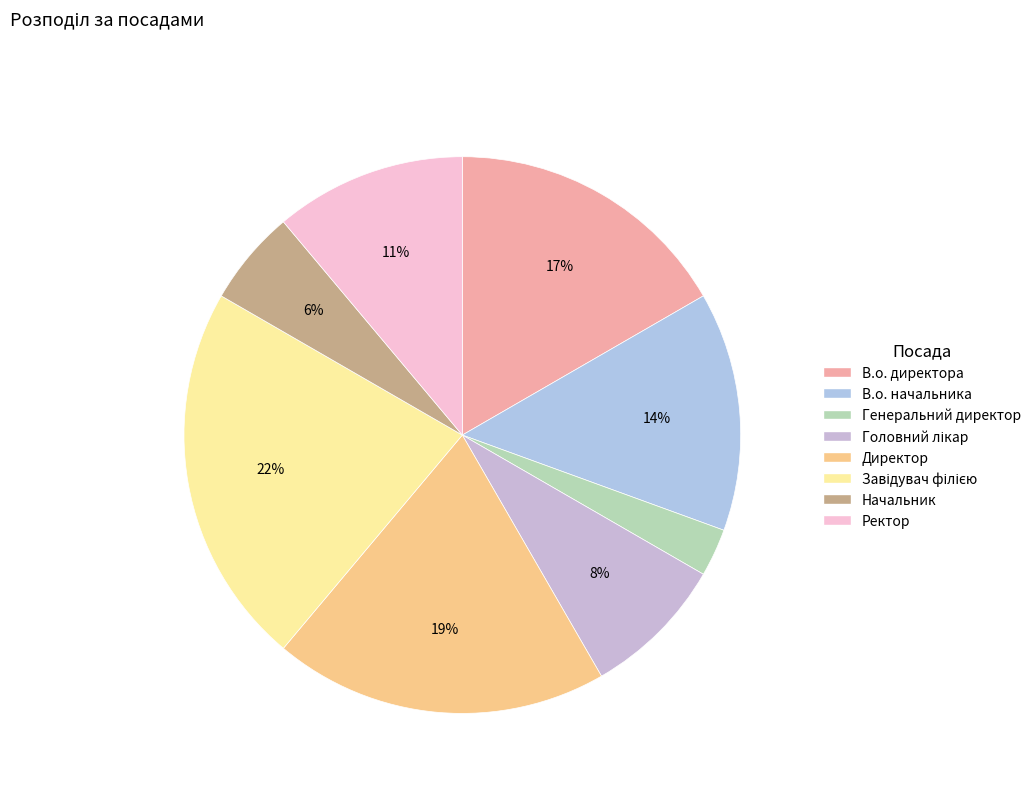

Which has a higher value, В.о. директора or Директор?

Директор